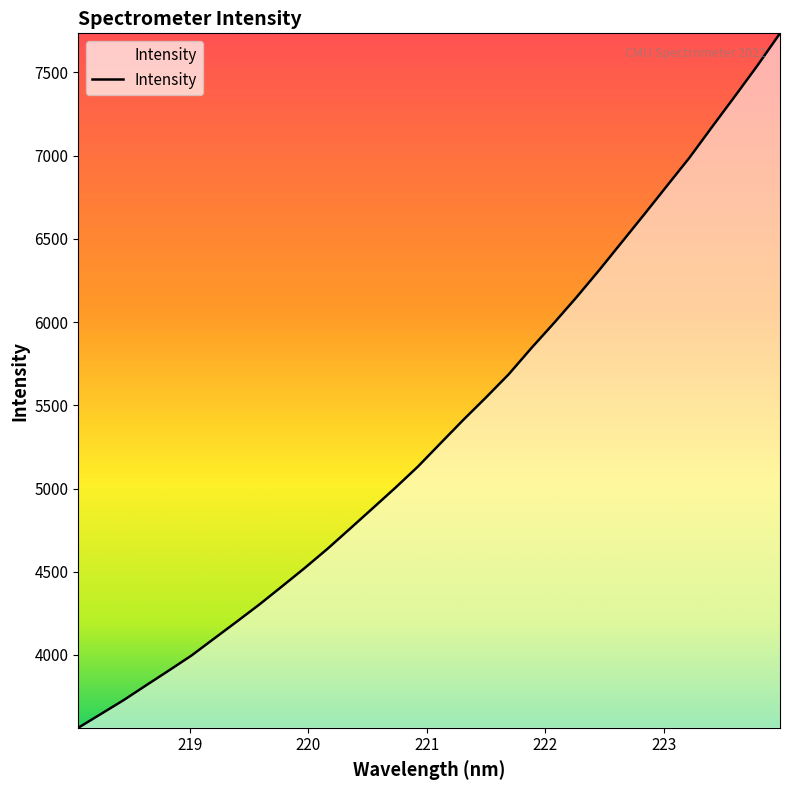

What is the minimum value shown in the chart?

3562.7